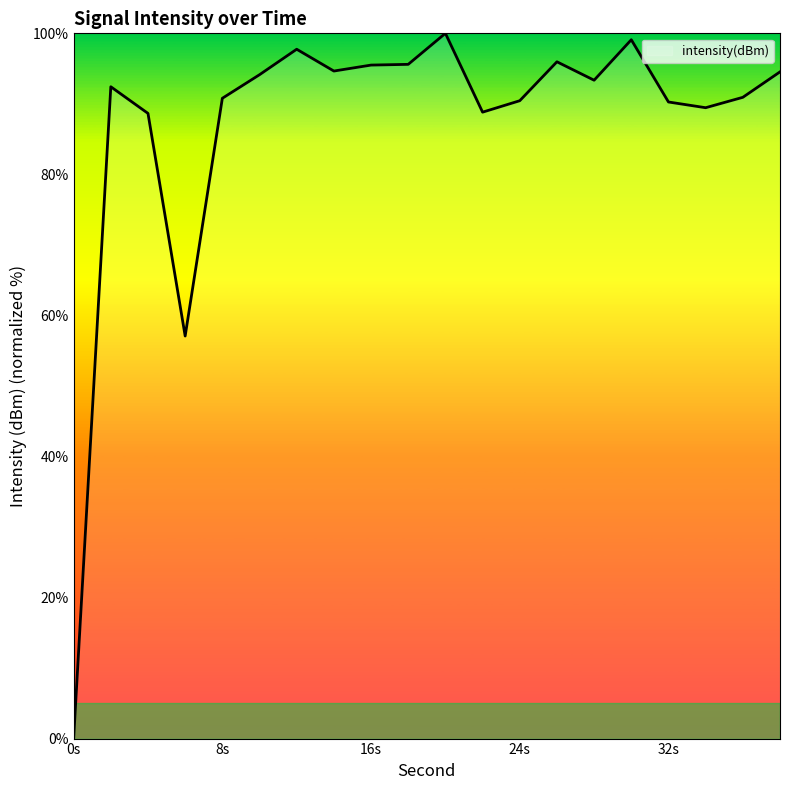

What is the difference between the maximum and minimum values?

100.0